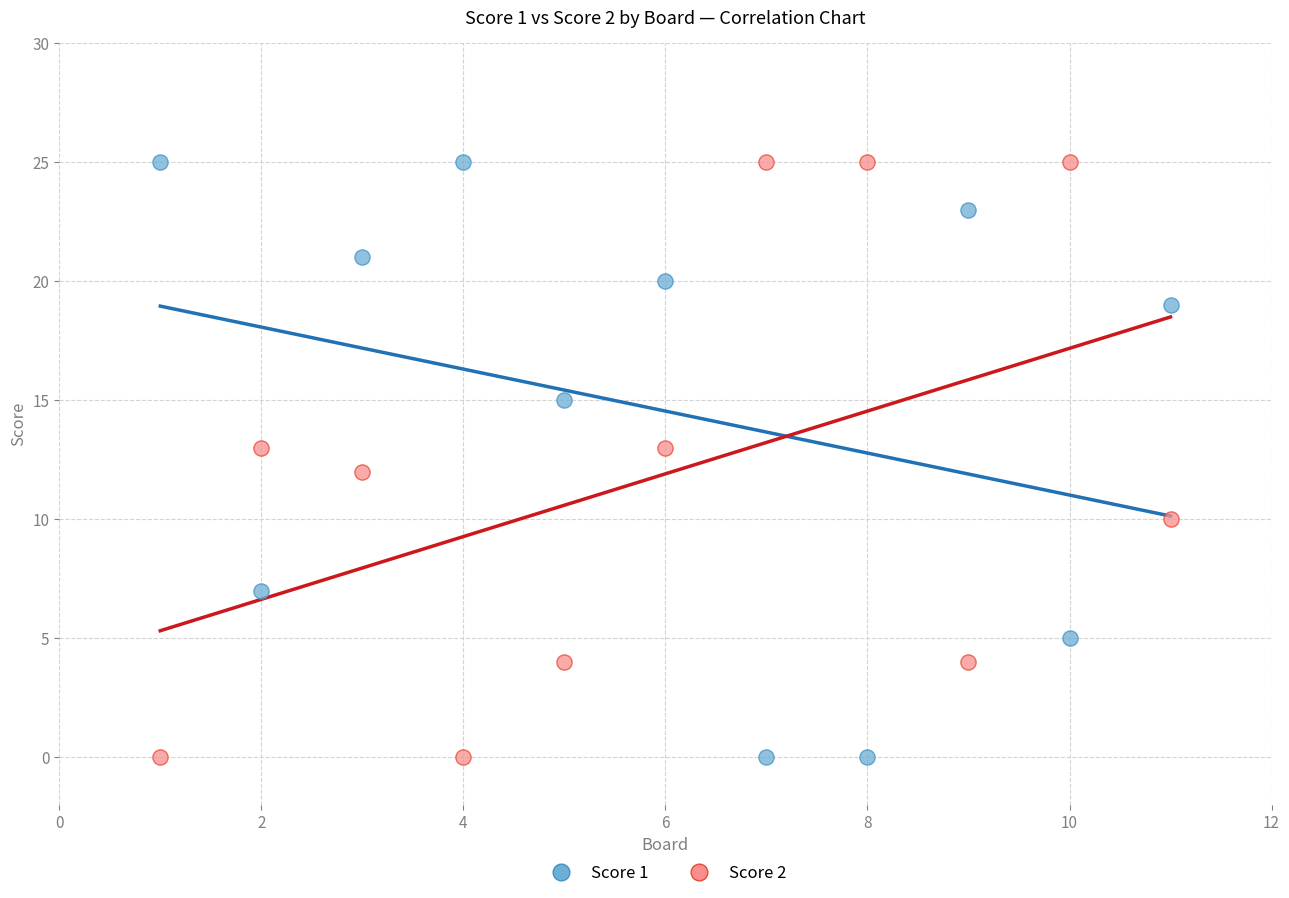

What are all the series names shown in the legend?

Score 1, Score 2